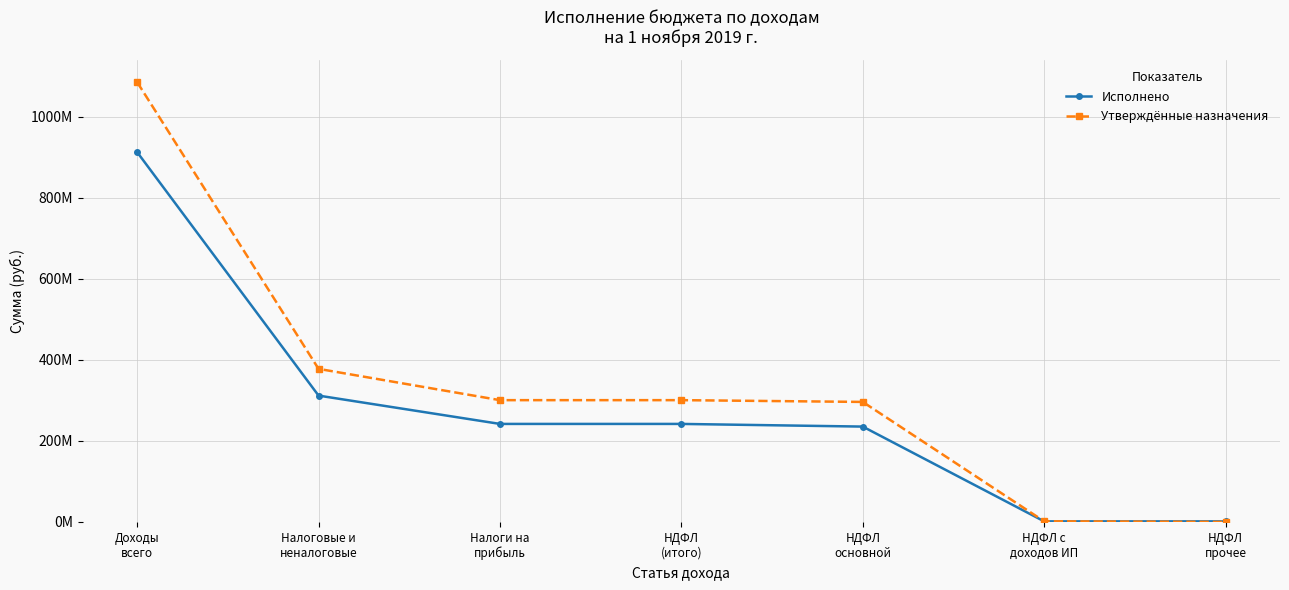

Where do Утверждённые назначения and Исполнено first cross each other?

НДФЛ с
доходов ИП and НДФЛ
прочее